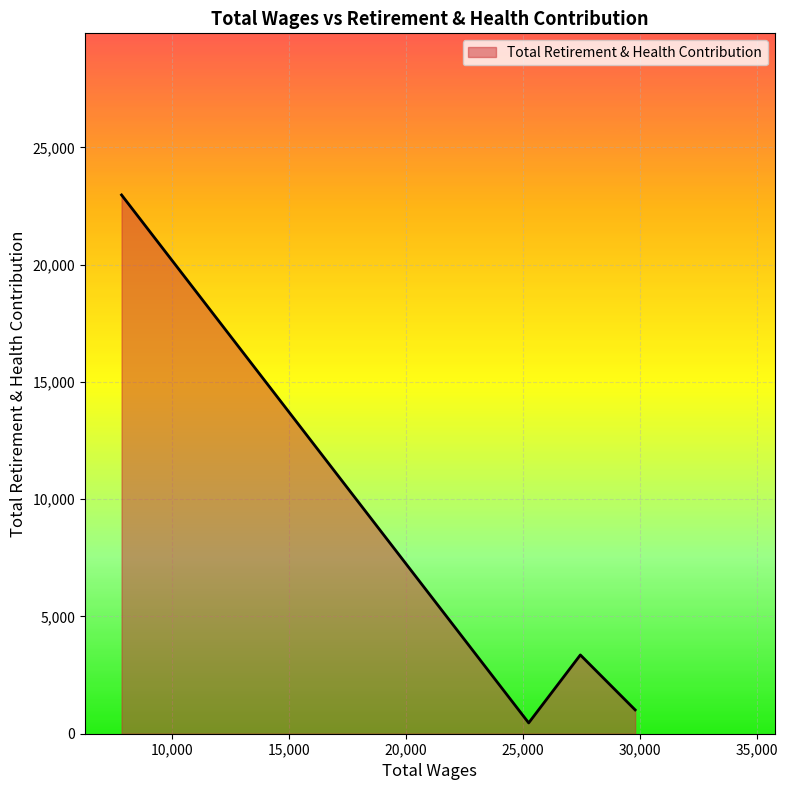

How many points are higher than both their immediate neighbors (excluding endpoints)?

1